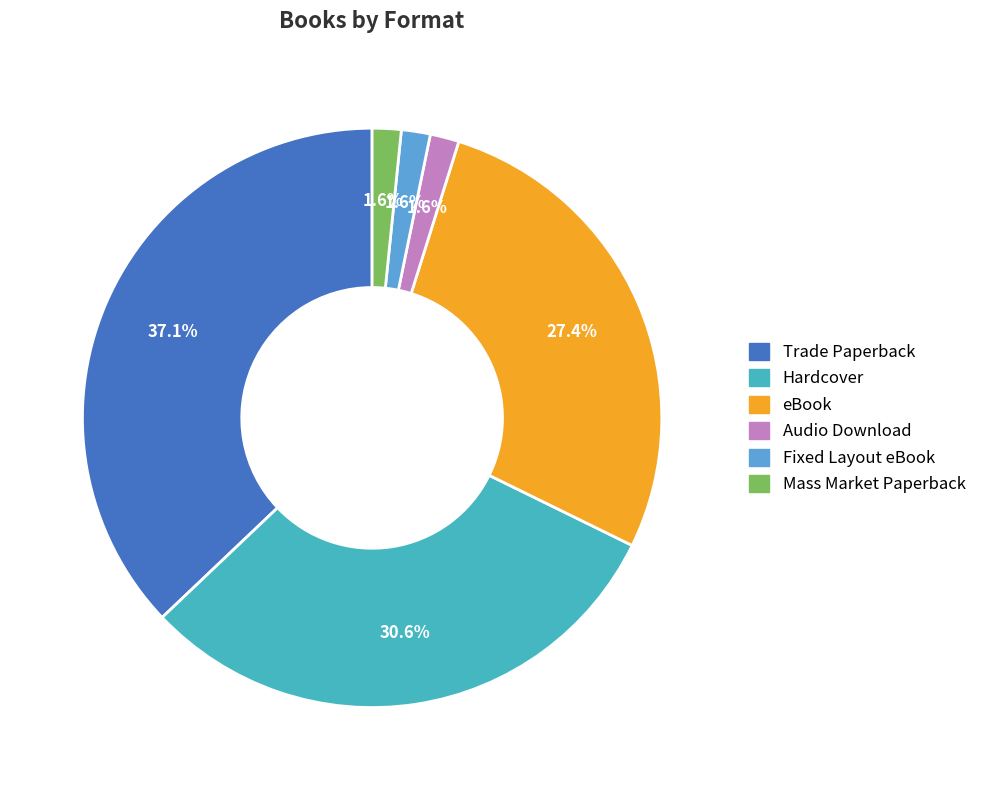

True or false: Mass Market Paperback accounts for 2% of the total.

True